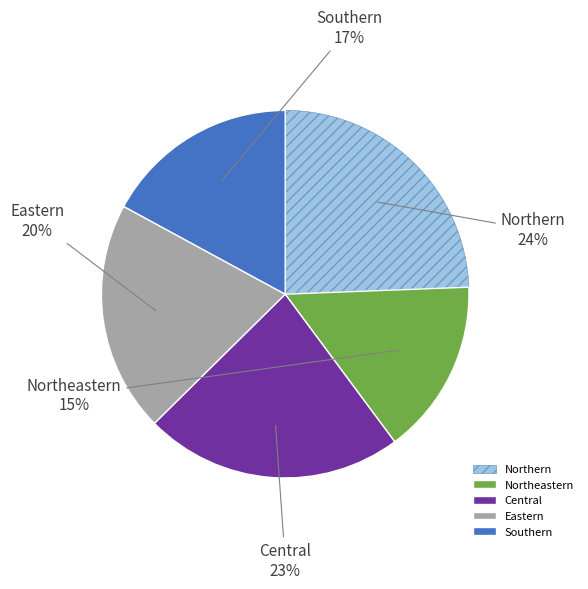

To the nearest percent, what is the average slice percentage?

20%